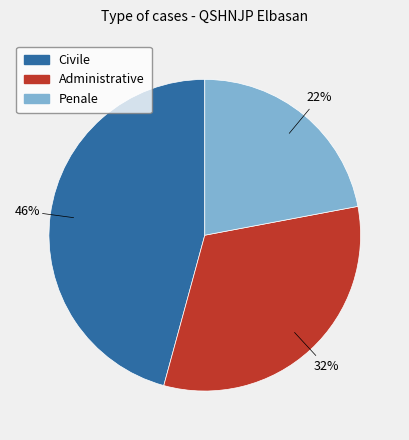

Rank the categories by value from highest to lowest.

Civile, Administrative, Penale